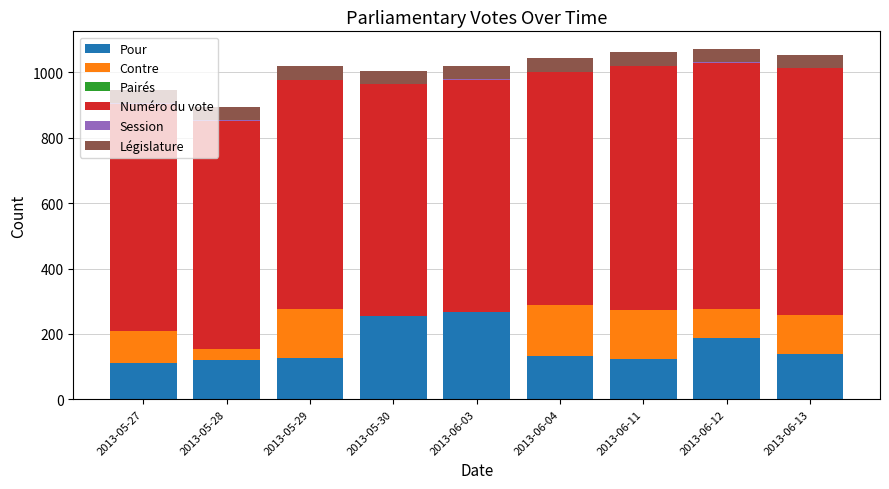

Is it true that Contre equals -92 at 2013-05-30?

False